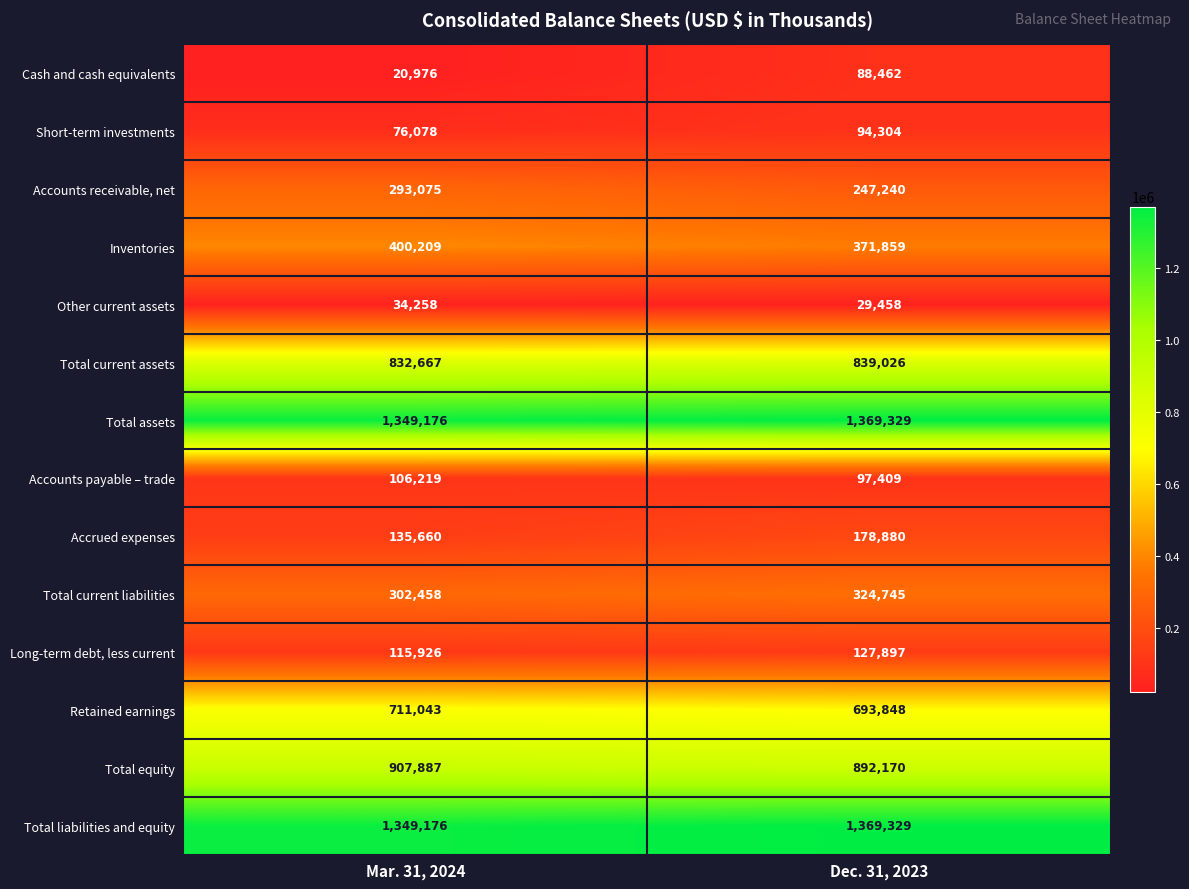

At which label does Cash and cash equivalents reach its minimum?

Mar. 31, 2024